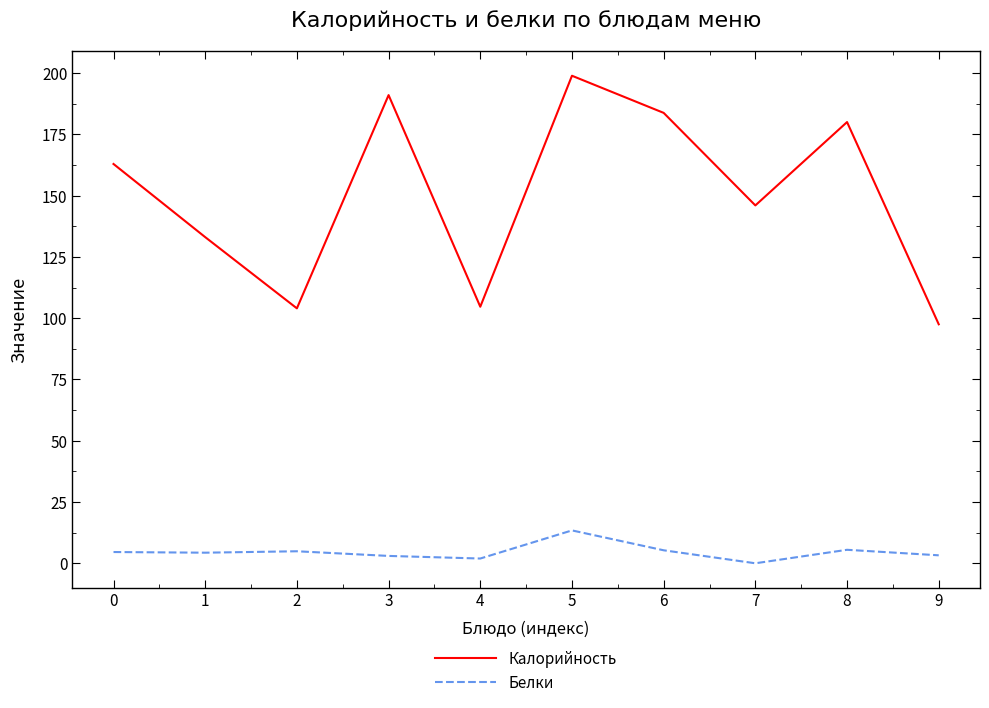

Is the value of Белки at 8 greater than the value of Калорийность at 2?

No